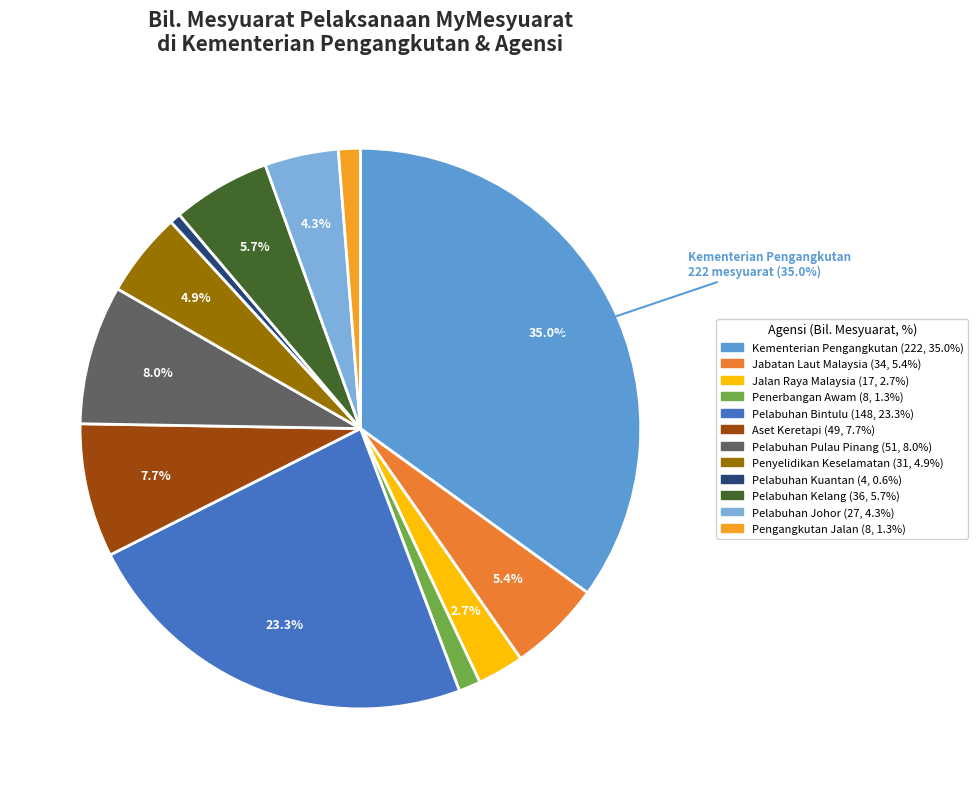

To the nearest percent, what is the difference between the largest and smallest slice percentages?

34%